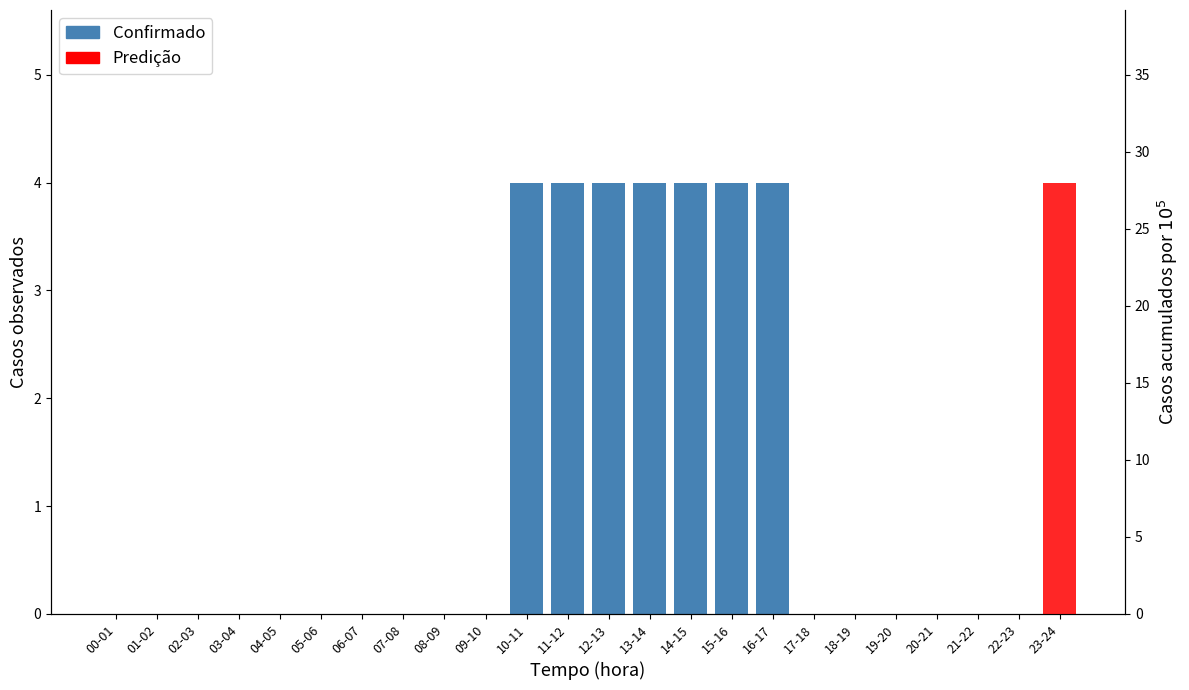

What is the sum of all Confirmado values?

28